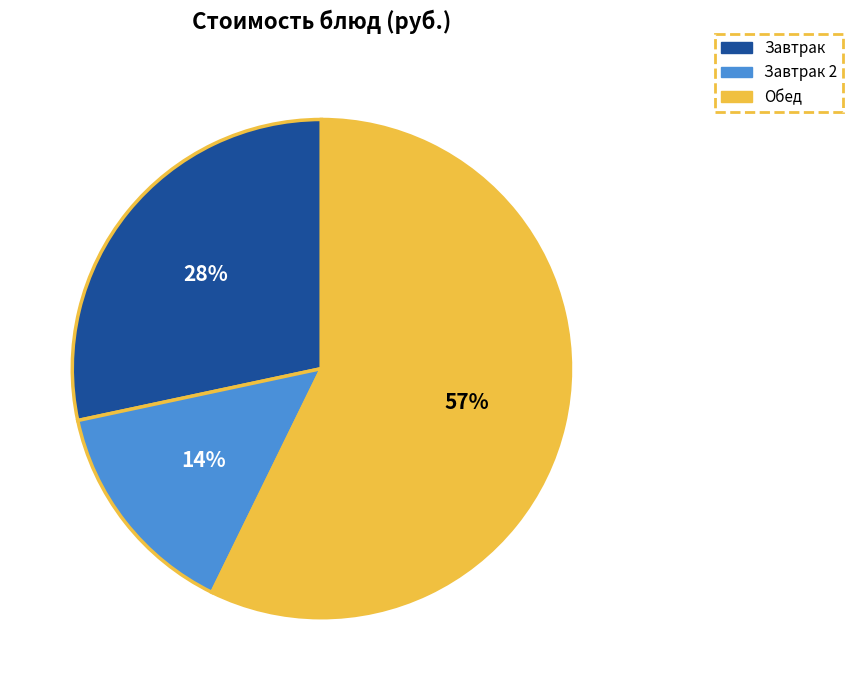

To the nearest percent, what is the average slice percentage?

33%